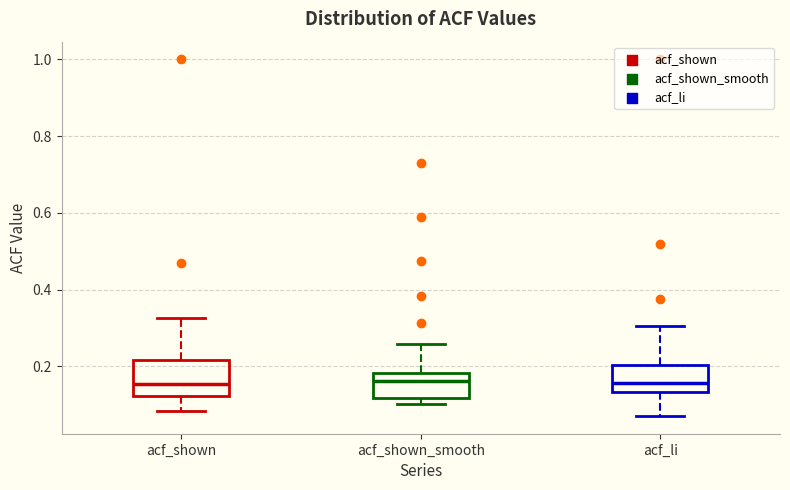

Where is the upper edge of the box for acf_shown on the y-axis? The values are not printed on the chart, so give them approximately, as read against the axis.

0.22